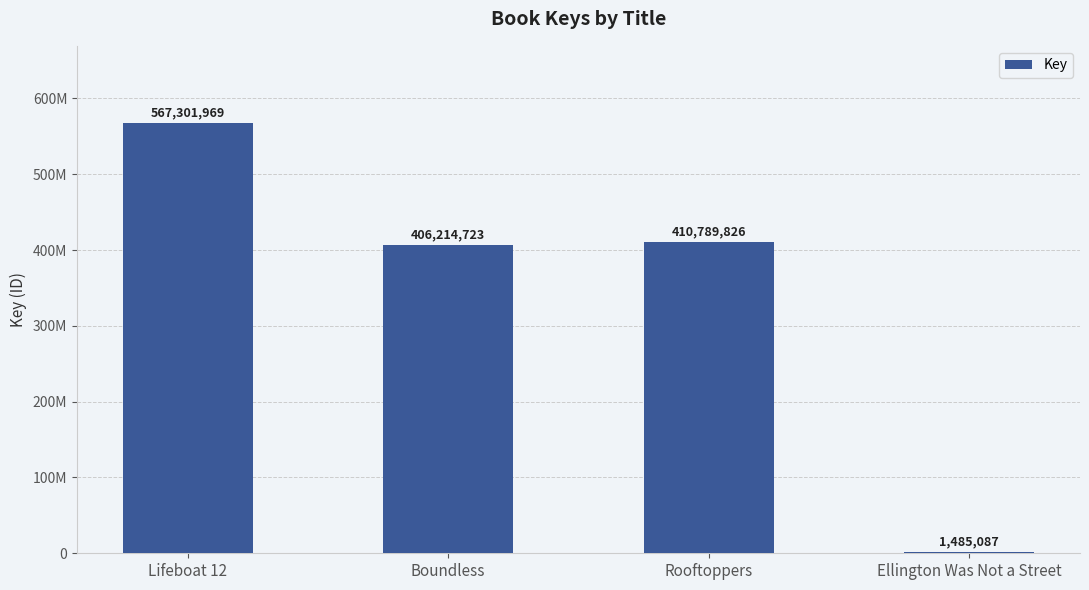

Are the bars horizontal?

No